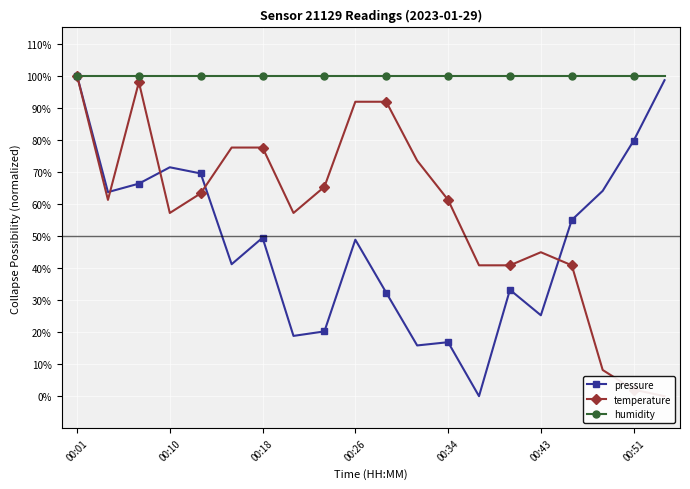

True or false: pressure has a value of 22.8 at 00:34.

False